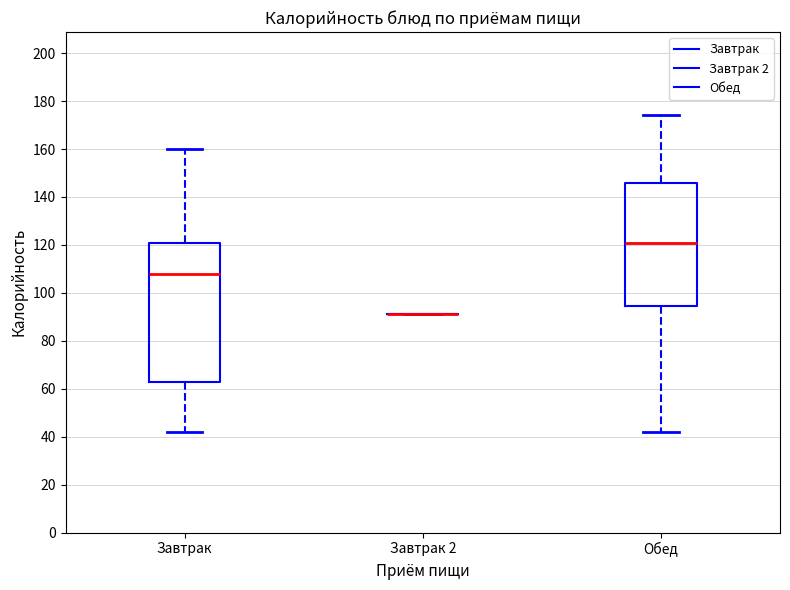

Where is the lower edge of the box for Обед on the y-axis? The values are not printed on the chart, so give them approximately, as read against the axis.

94